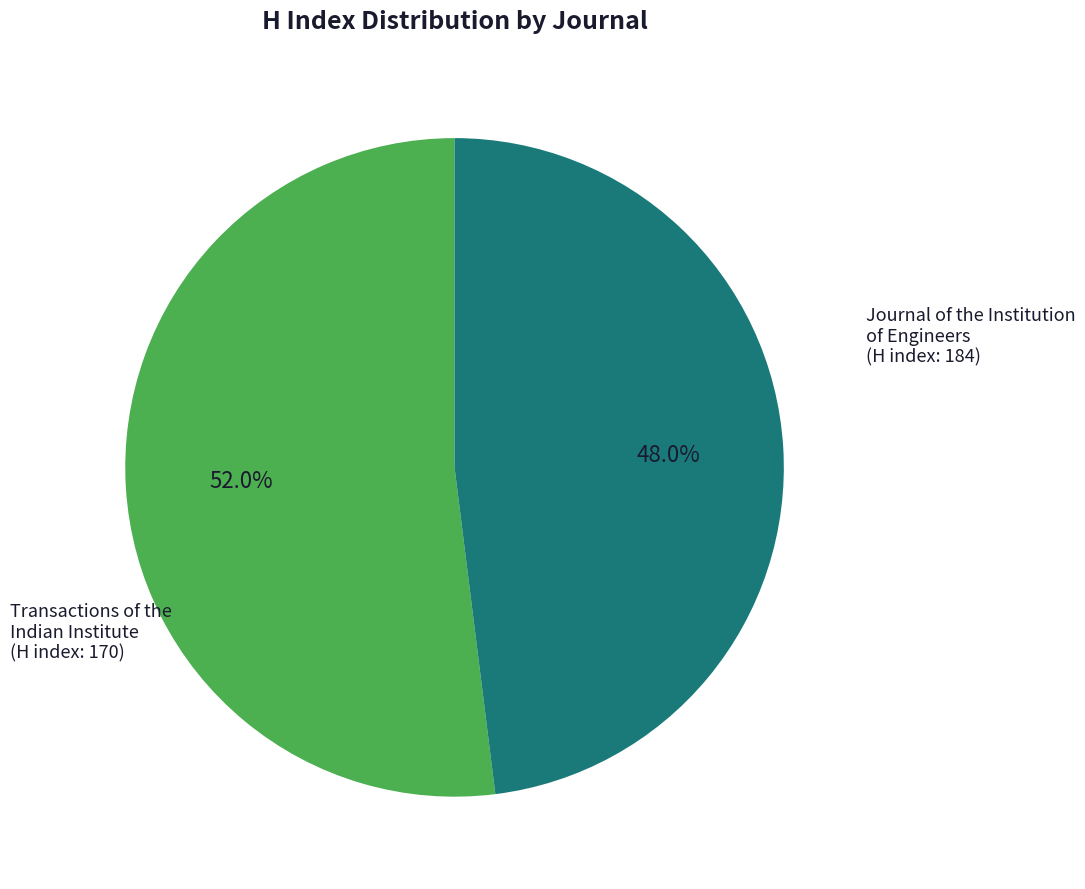

Is there any slice that represents more than half of the pie?

Yes